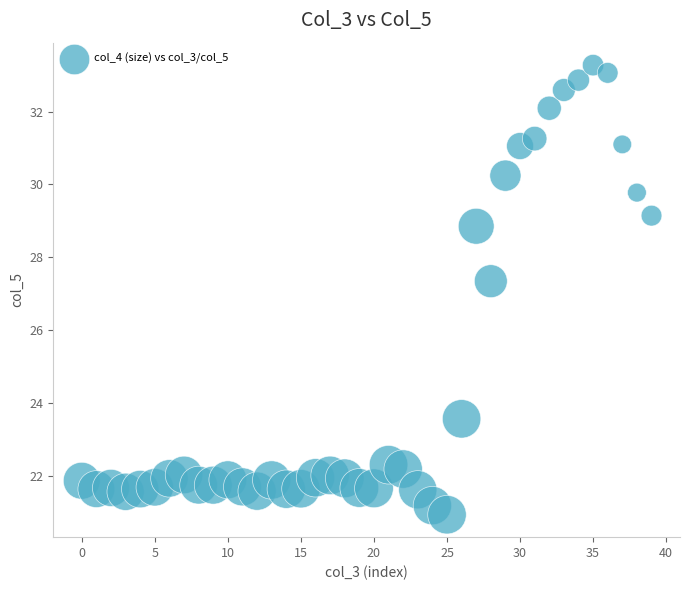

What is the range of Y values (max minus min)?

12.3